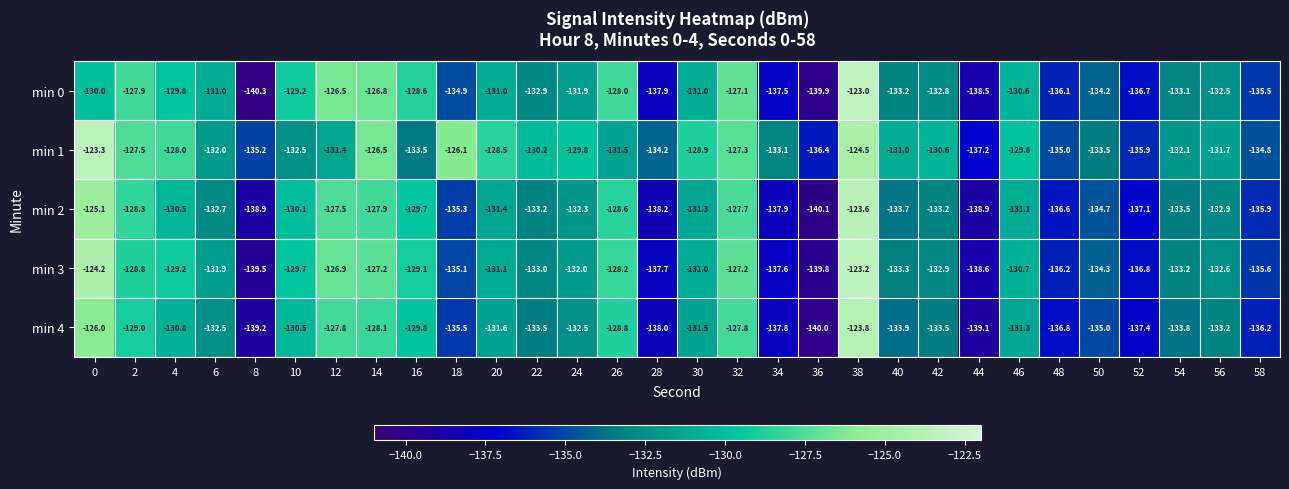

At which category is the sum across all series the highest?

38